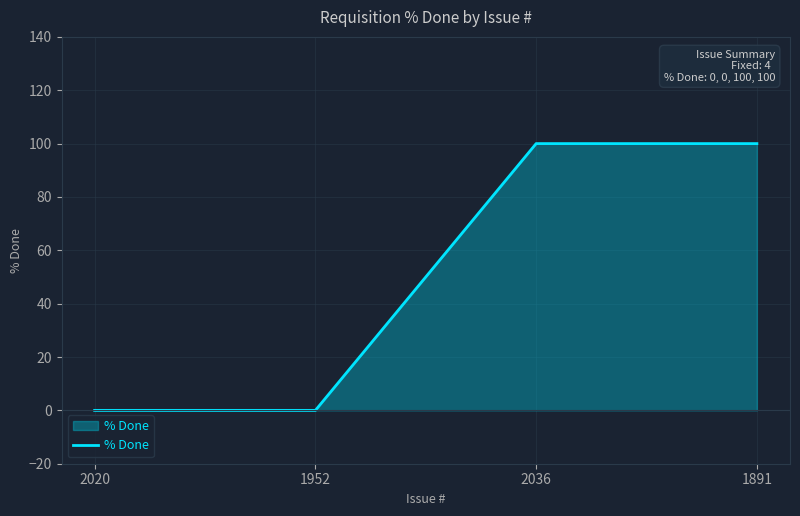

The chart shows a value of 100 at 2036. True or false?

True